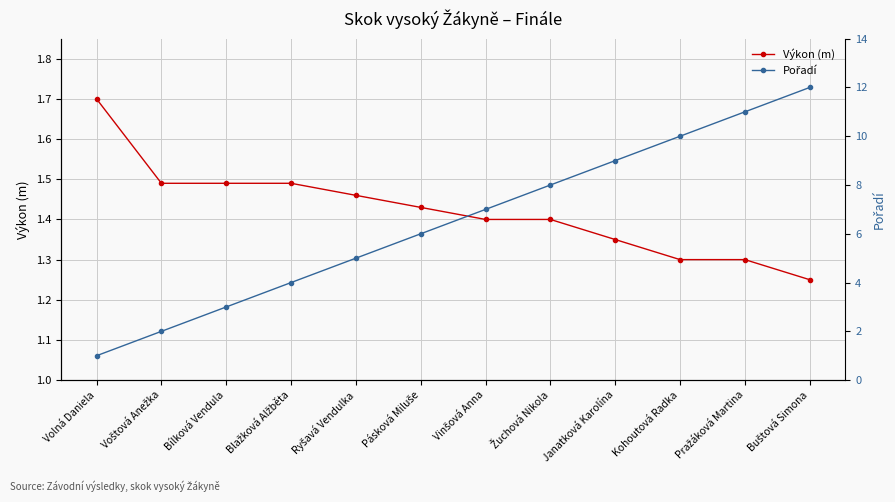

At which label does Pořadí first exceed 7?

Žuchová Nikola